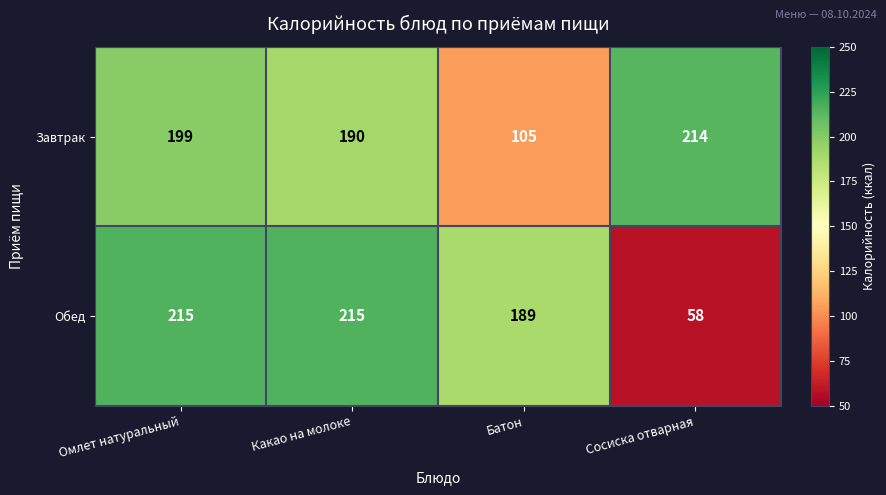

What is the difference between the Завтрак values at Омлет натуральный and Какао на молоке?

9